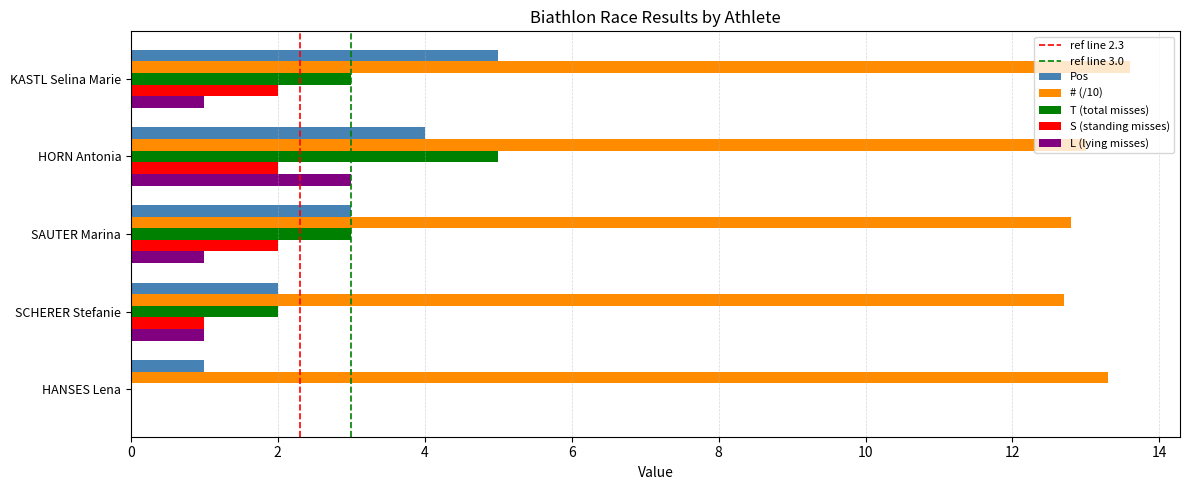

The value of Pos at SAUTER Marina is 3.0. True or false?

True